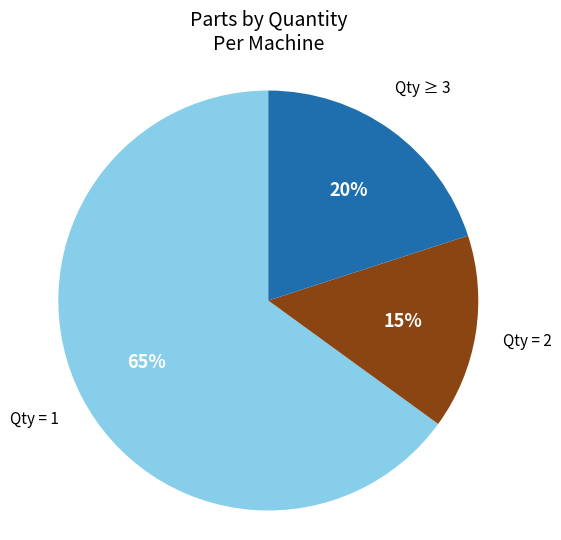

Is the sum of Qty = 2 and Qty = 1 greater than half?

Yes